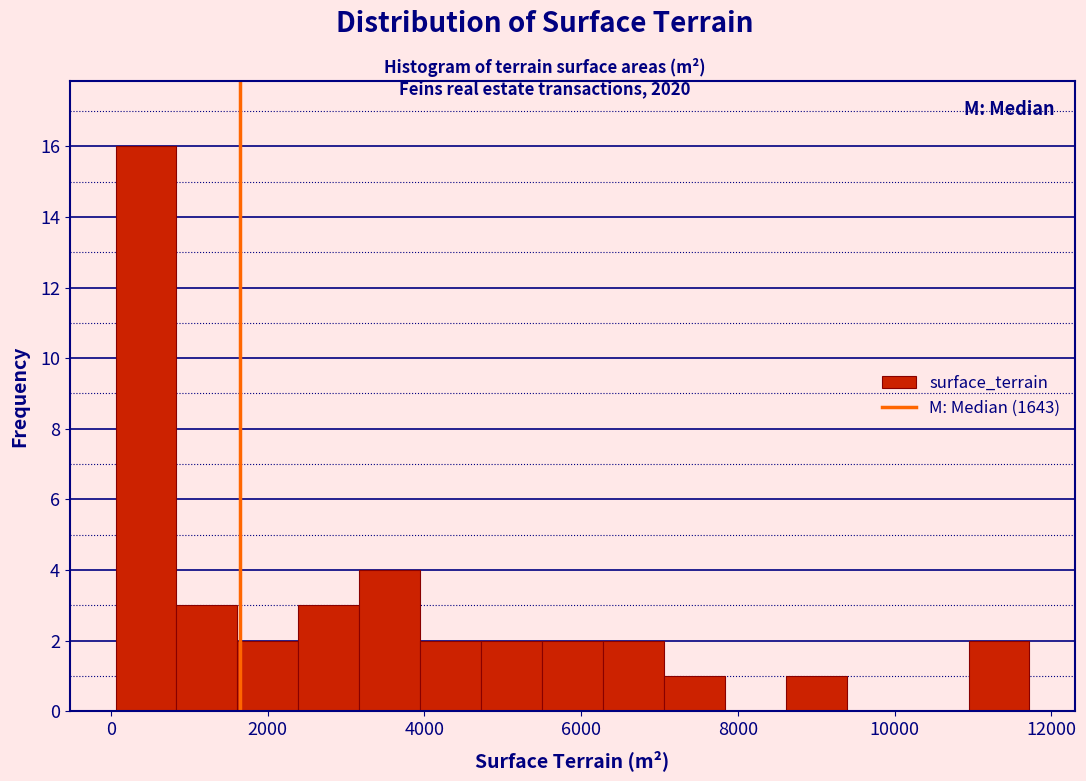

Read against the x-axis, roughly where is the centre of the tallest bar?

400